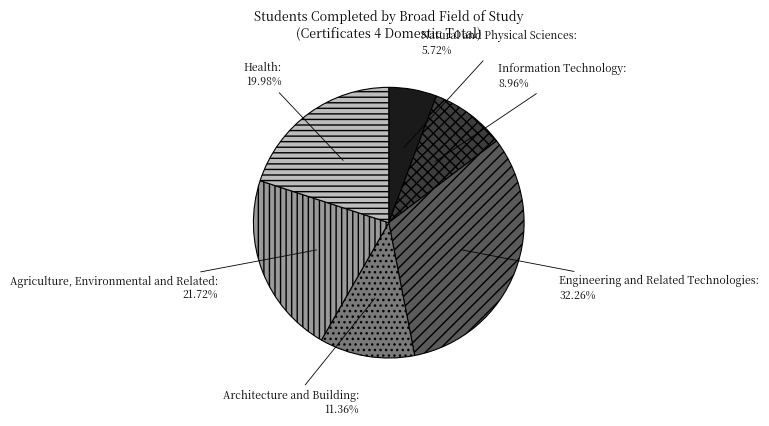

To the nearest percent, what is the average slice percentage?

17%